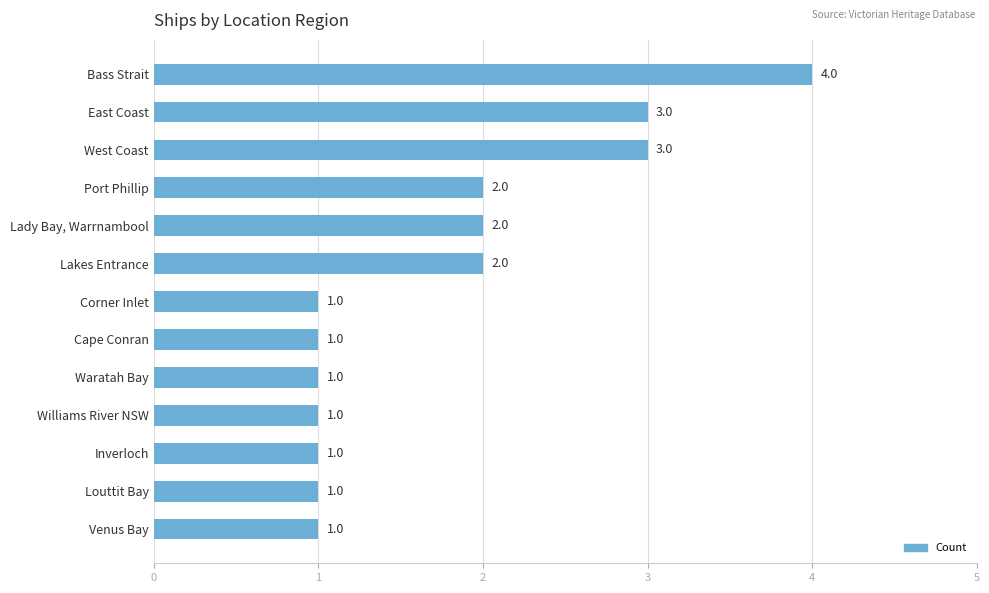

Reading top to bottom, extract all data points from this chart.

4	3	3	2	2	2	1	1	1	1	1	1	1